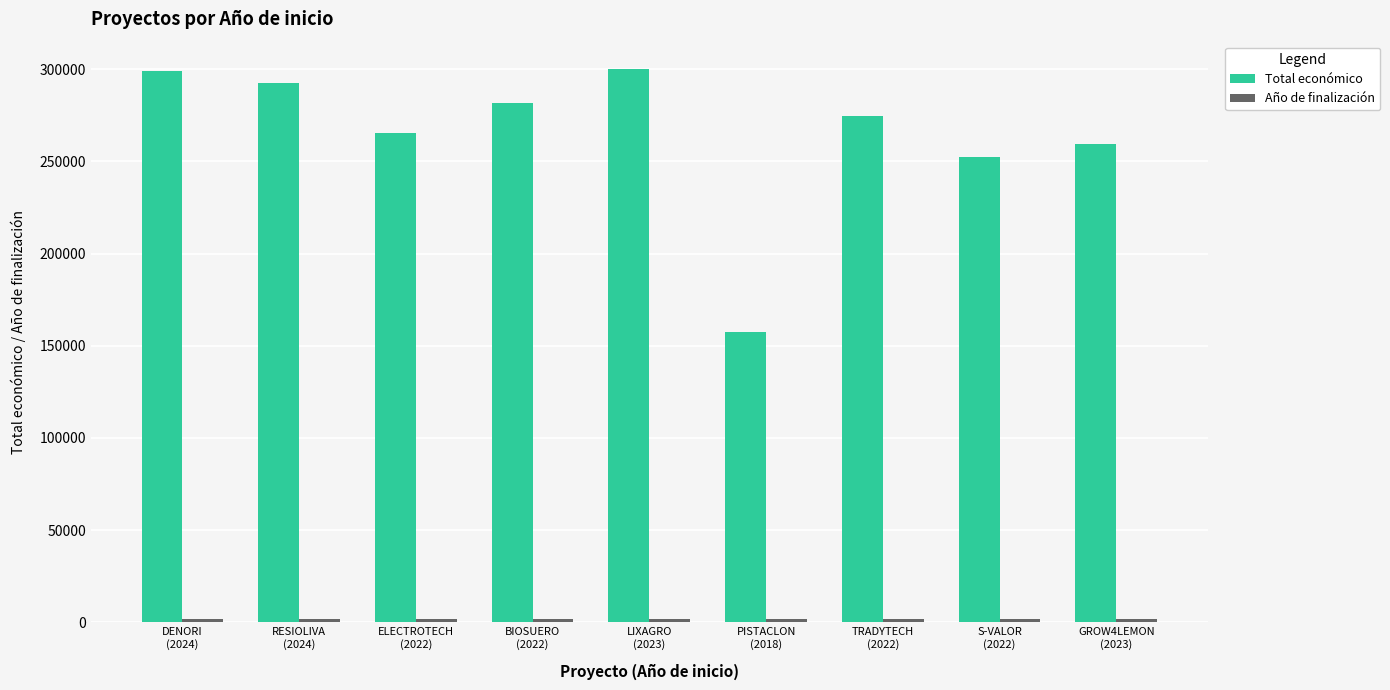

Which category has the lowest value in the Total económico series?

PISTACLON
(2018)